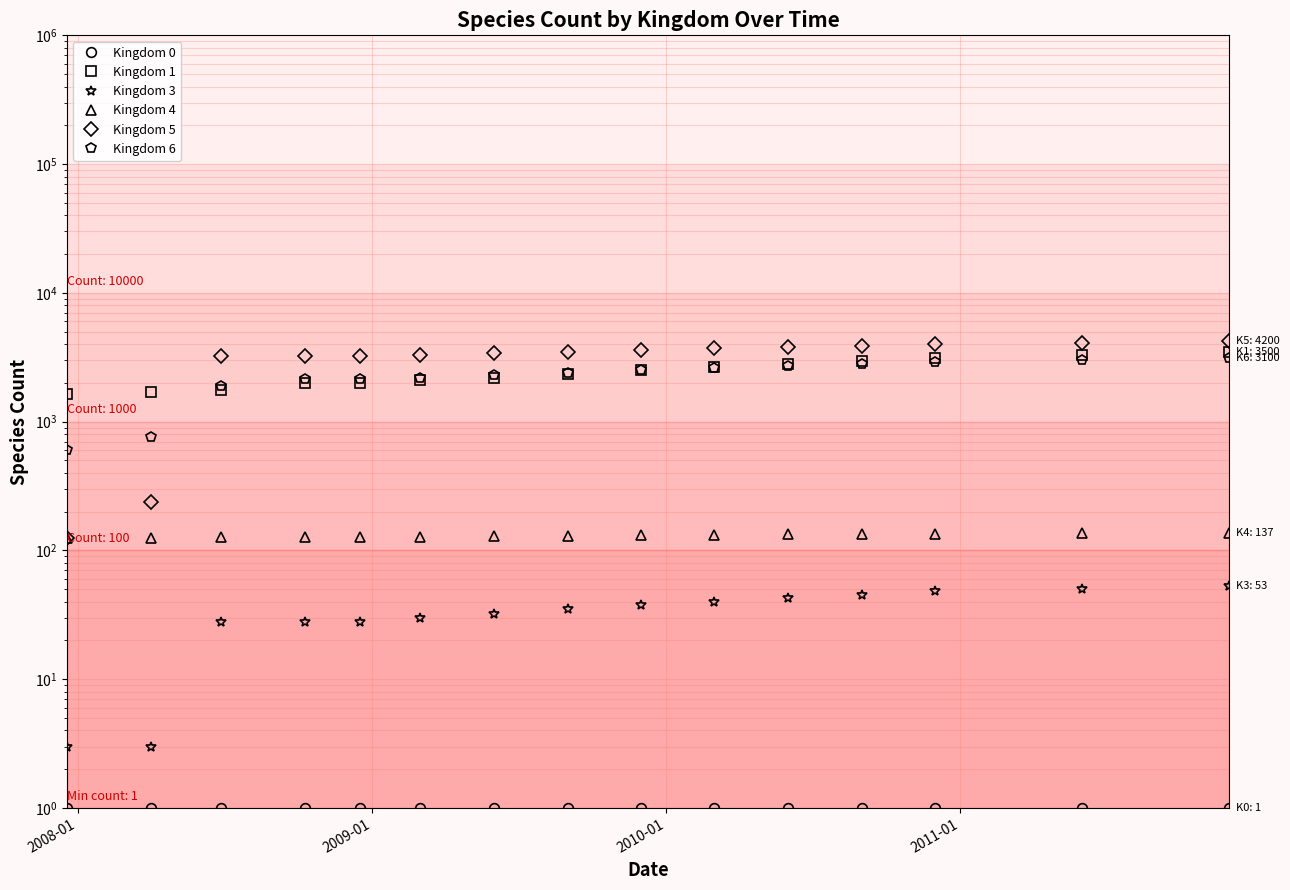

The Kingdom 3 series shows 22 at 8. True or false?

False